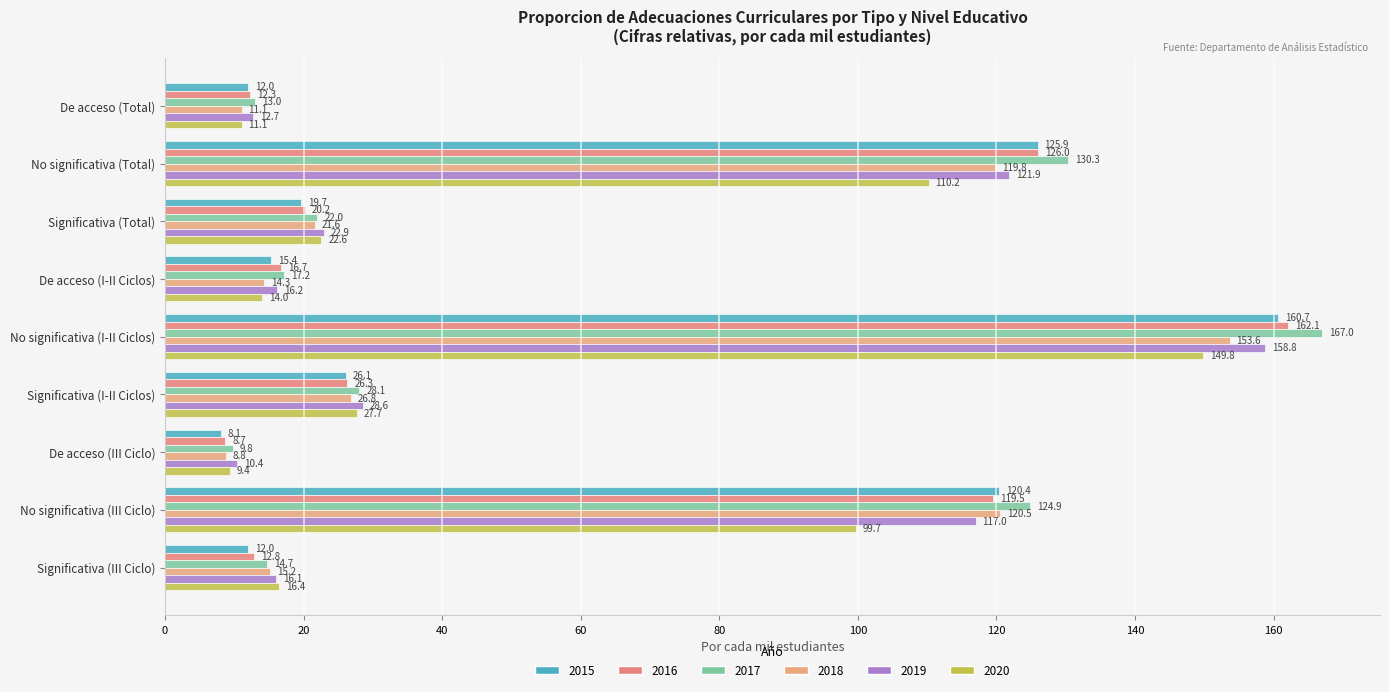

What is the value of the 2019 bar at the 2nd from the left?

121.9